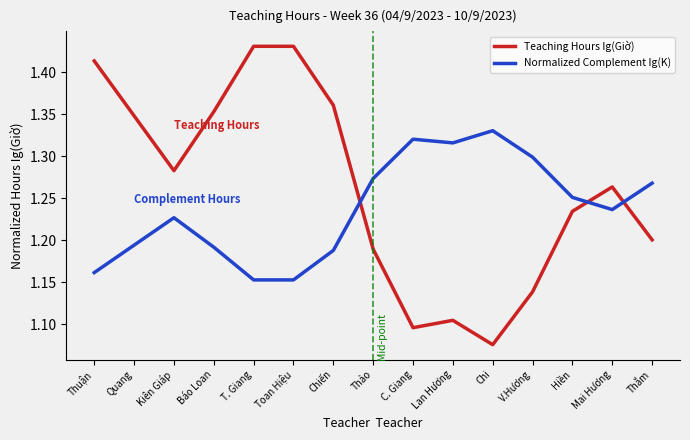

Is the value of Teaching Hours Ig(Giờ) at T. Giang greater than the value of Normalized Complement Ig(K) at Mai Hương?

Yes